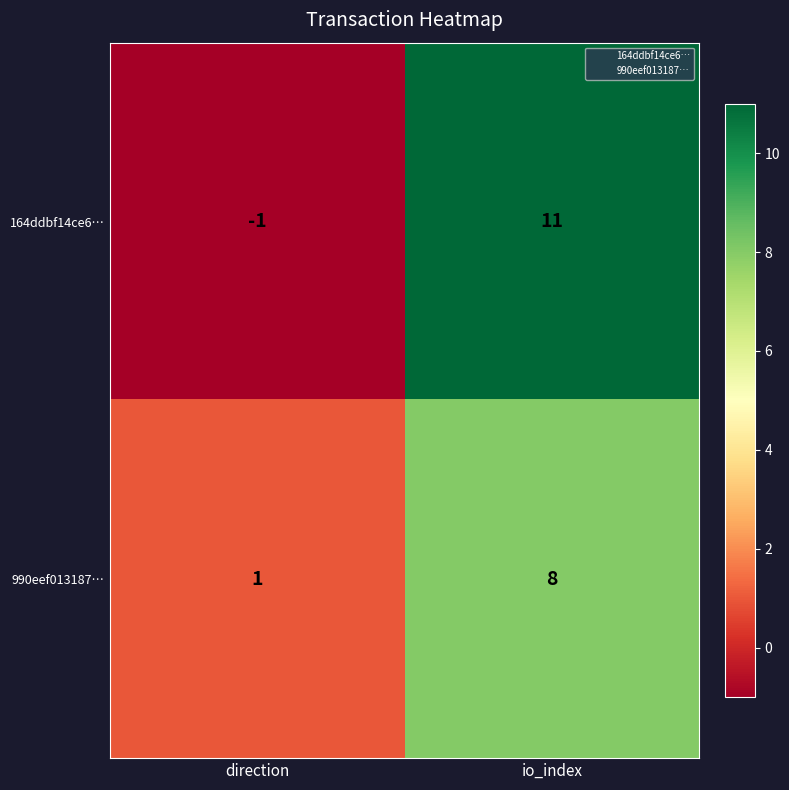

Is it true that 990eef013187… equals 8 at io_index?

True